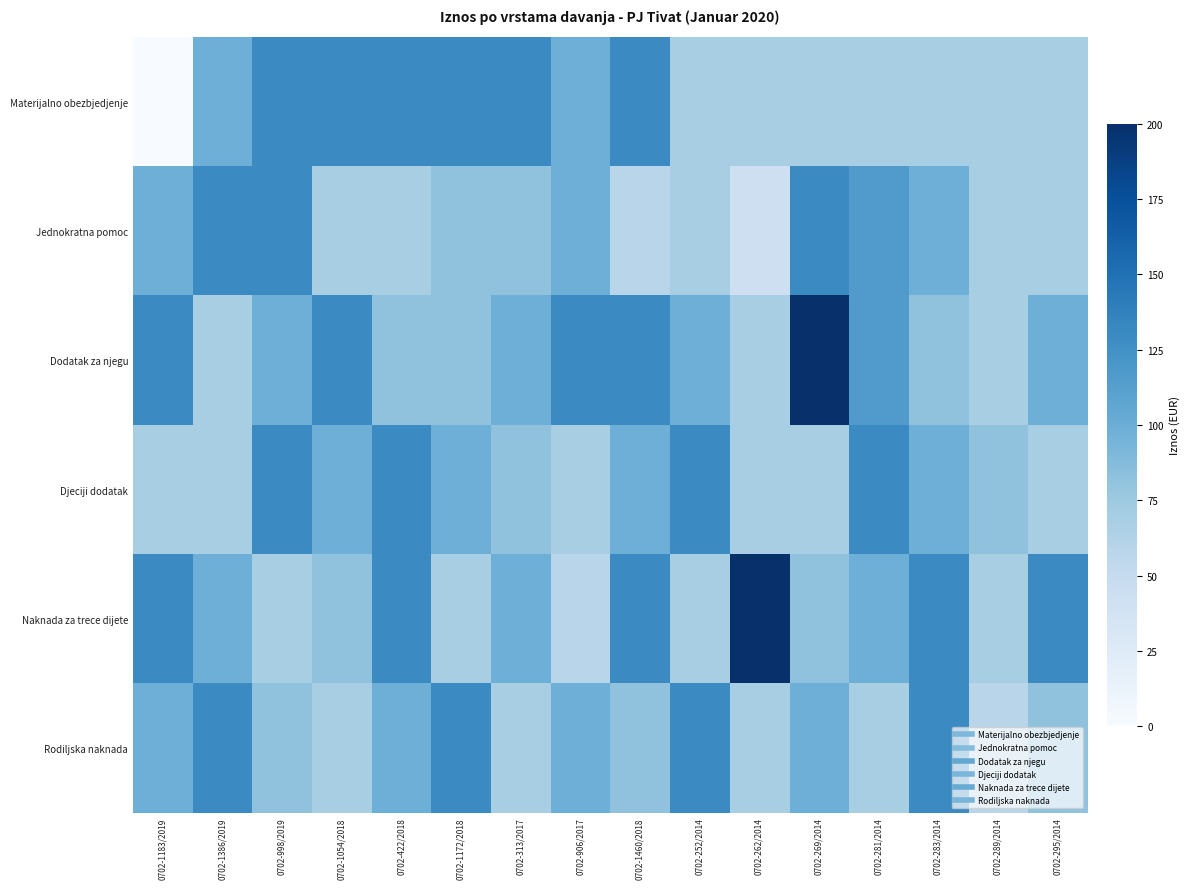

At how many categories does at least one series exceed 163?

2